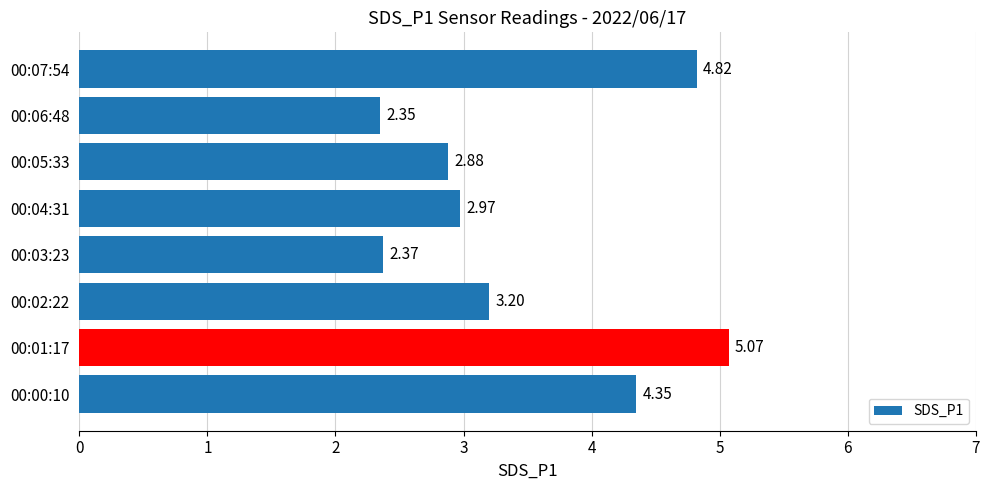

Which has a higher value, 00:01:17 or 00:05:33?

00:01:17